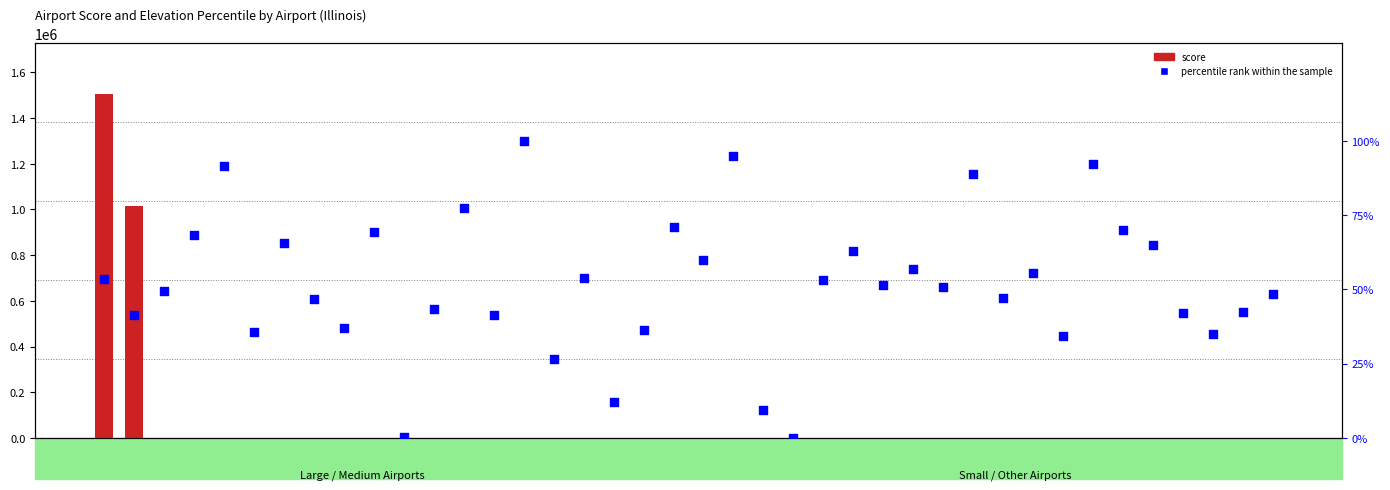

Which series has the largest Y range (max minus min)?

score